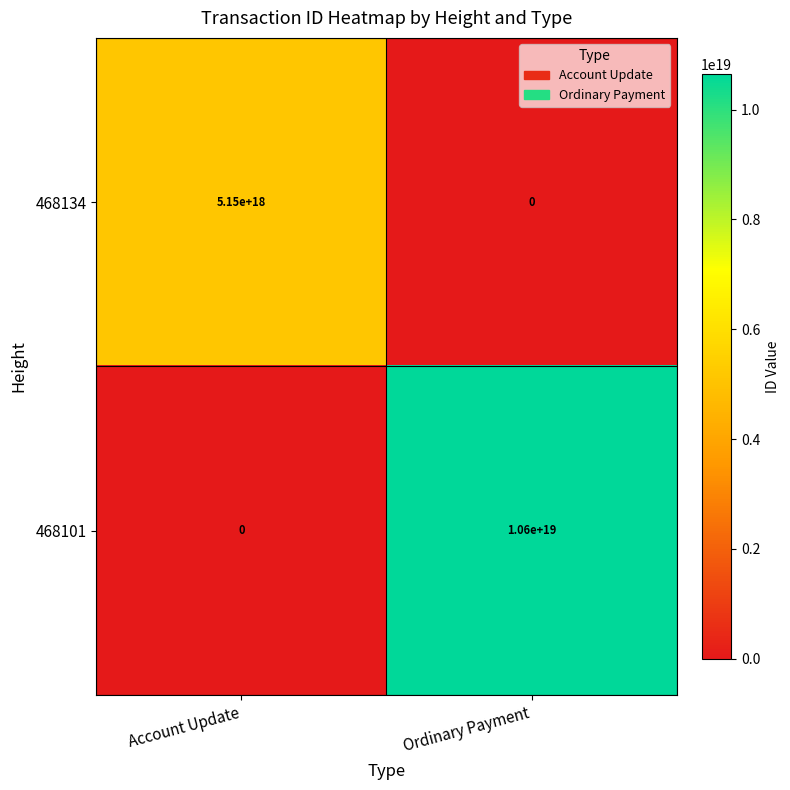

At Ordinary Payment, list the series in order from smallest to largest.

468134, 468101